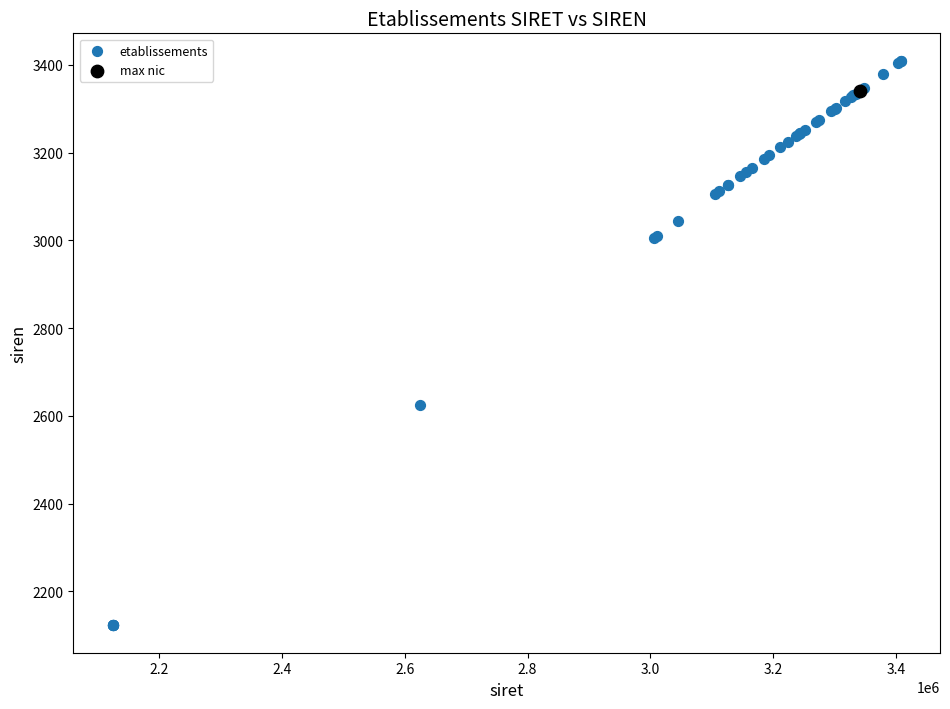

What are all the series names shown in the legend?

etablissements, max nic